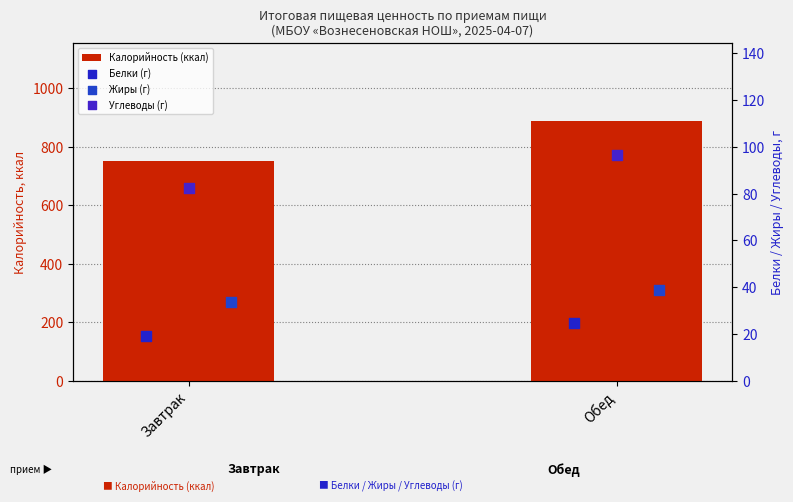

Which series contains the highest Y value?

Калорийность (ккал)